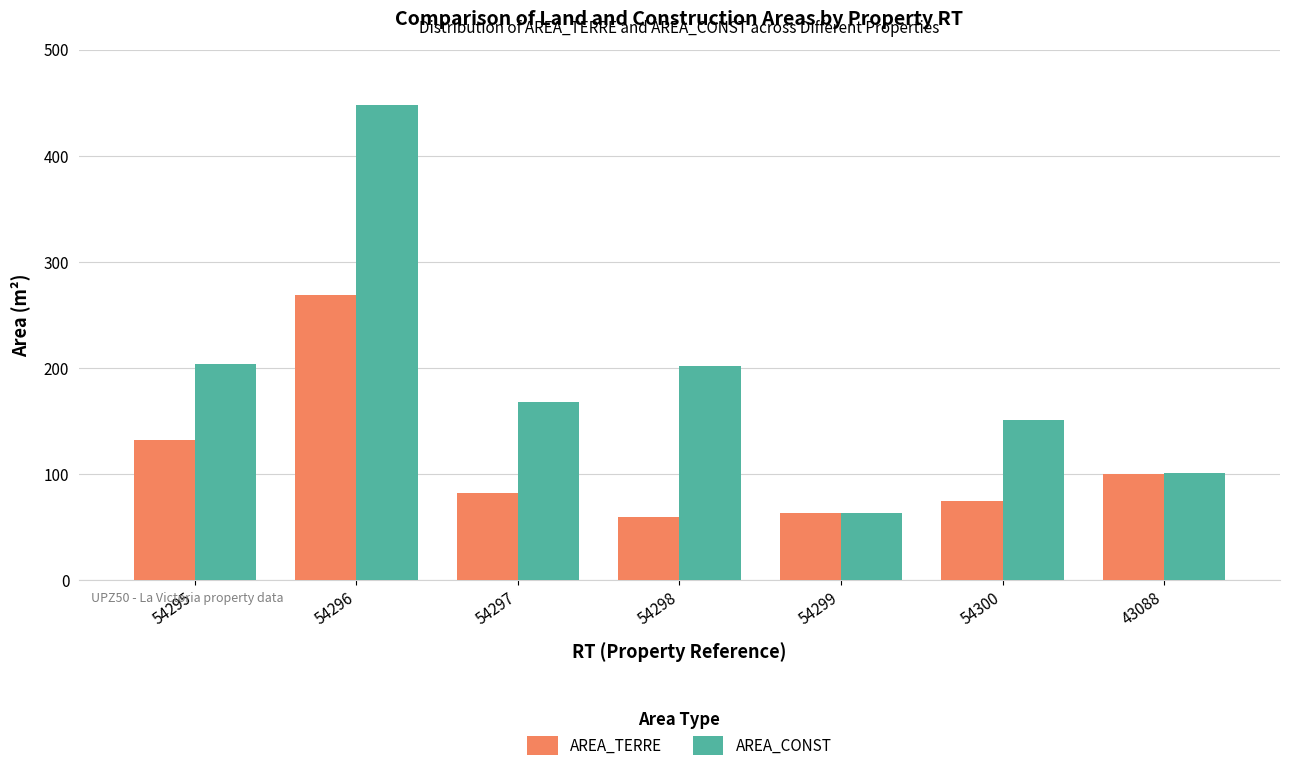

What value does the AREA_TERRE series have at 54298?

59.4